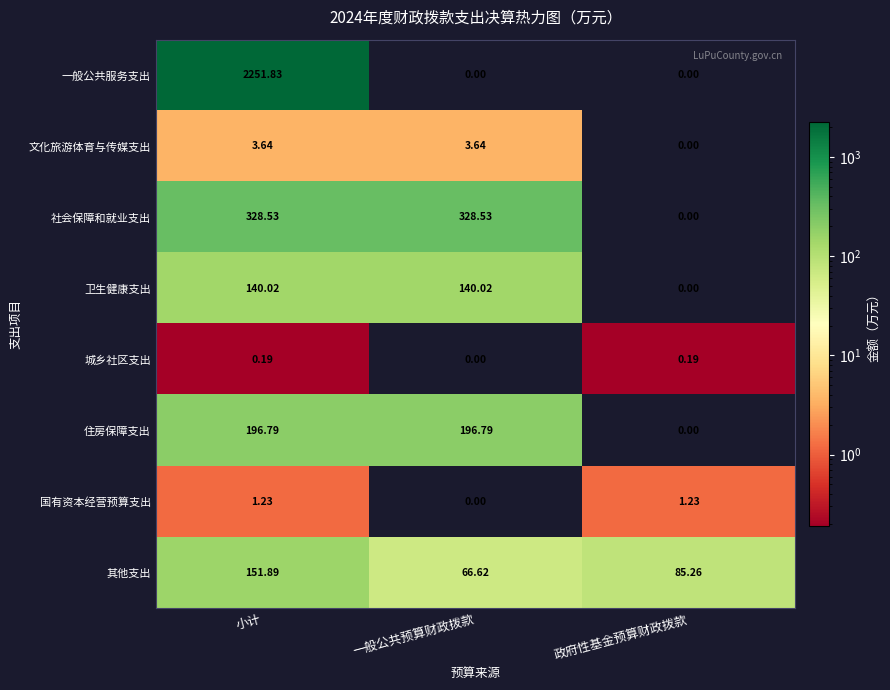

Which category has the highest value across all series?

小计